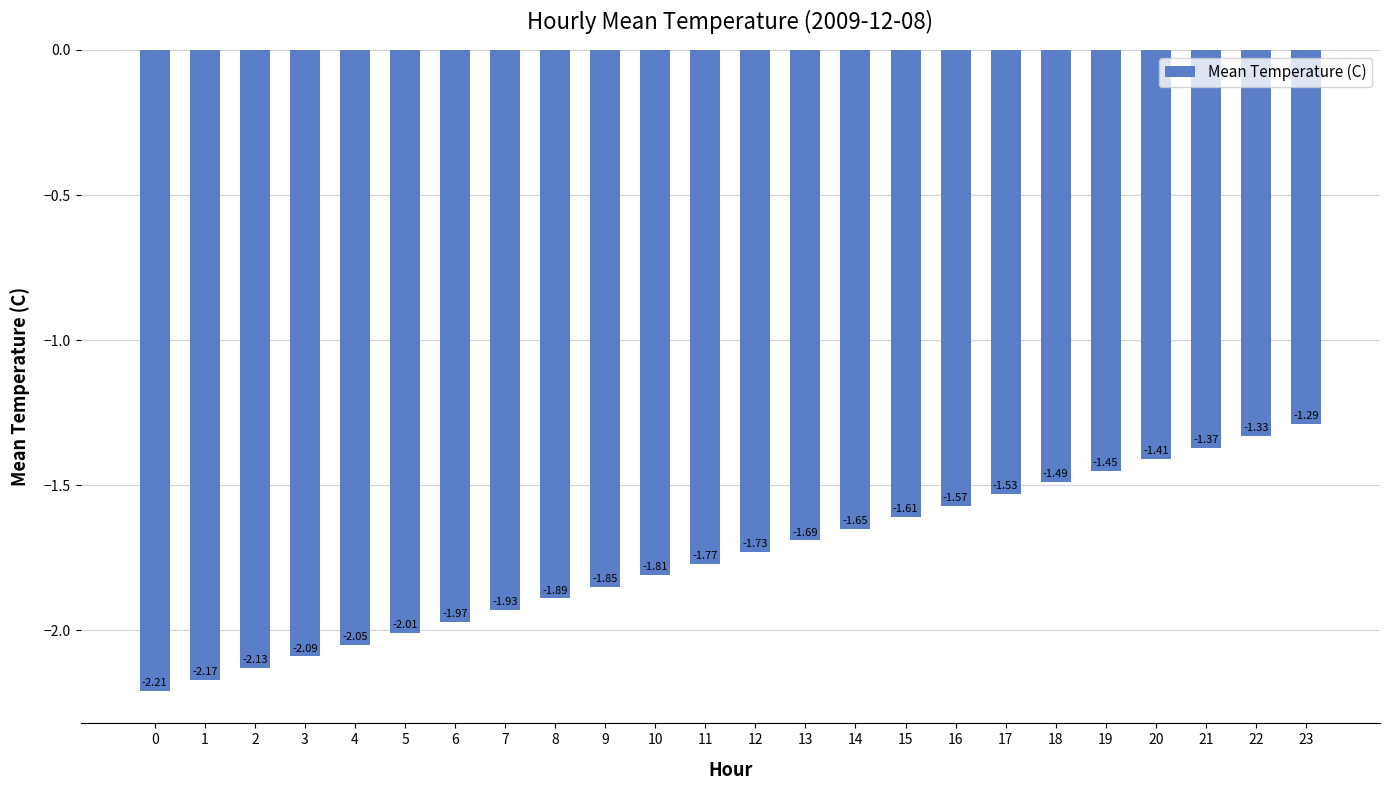

Rank the categories by value from highest to lowest.

23, 22, 21, 20, 19, 18, 17, 16, 15, 14, 13, 12, 11, 10, 9, 8, 7, 6, 5, 4, 3, 2, 1, 0